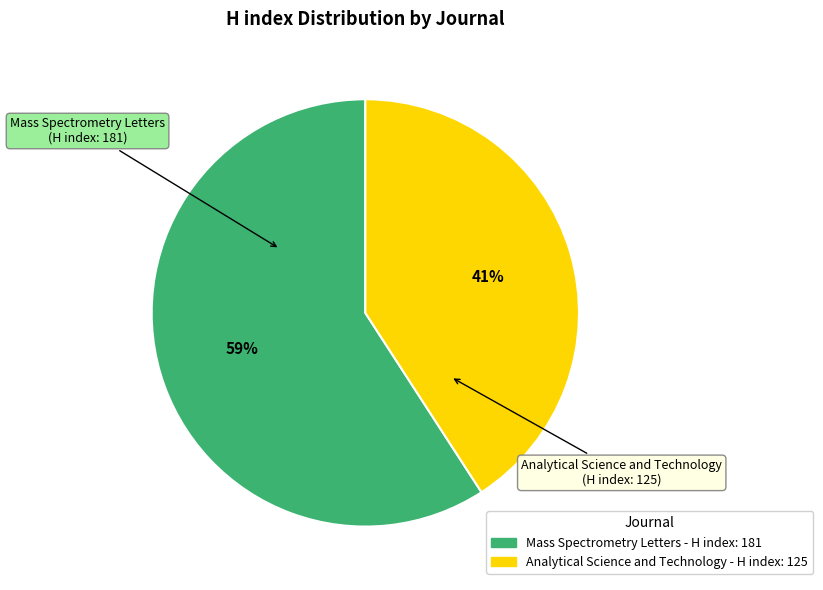

To the nearest percent, what is the difference between the Analytical Science and Technology and Mass Spectrometry Letters slice percentages?

18%